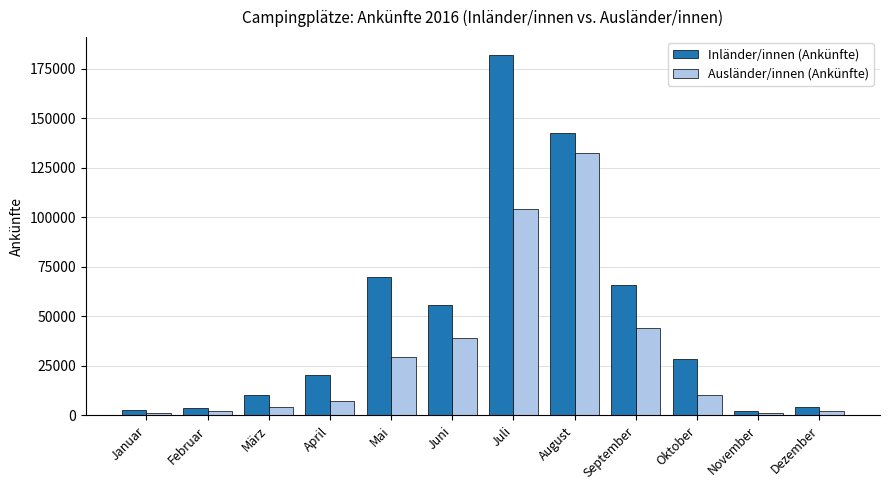

What is the value of the Inländer/innen (Ankünfte) bar at the 4th from the left?

20425